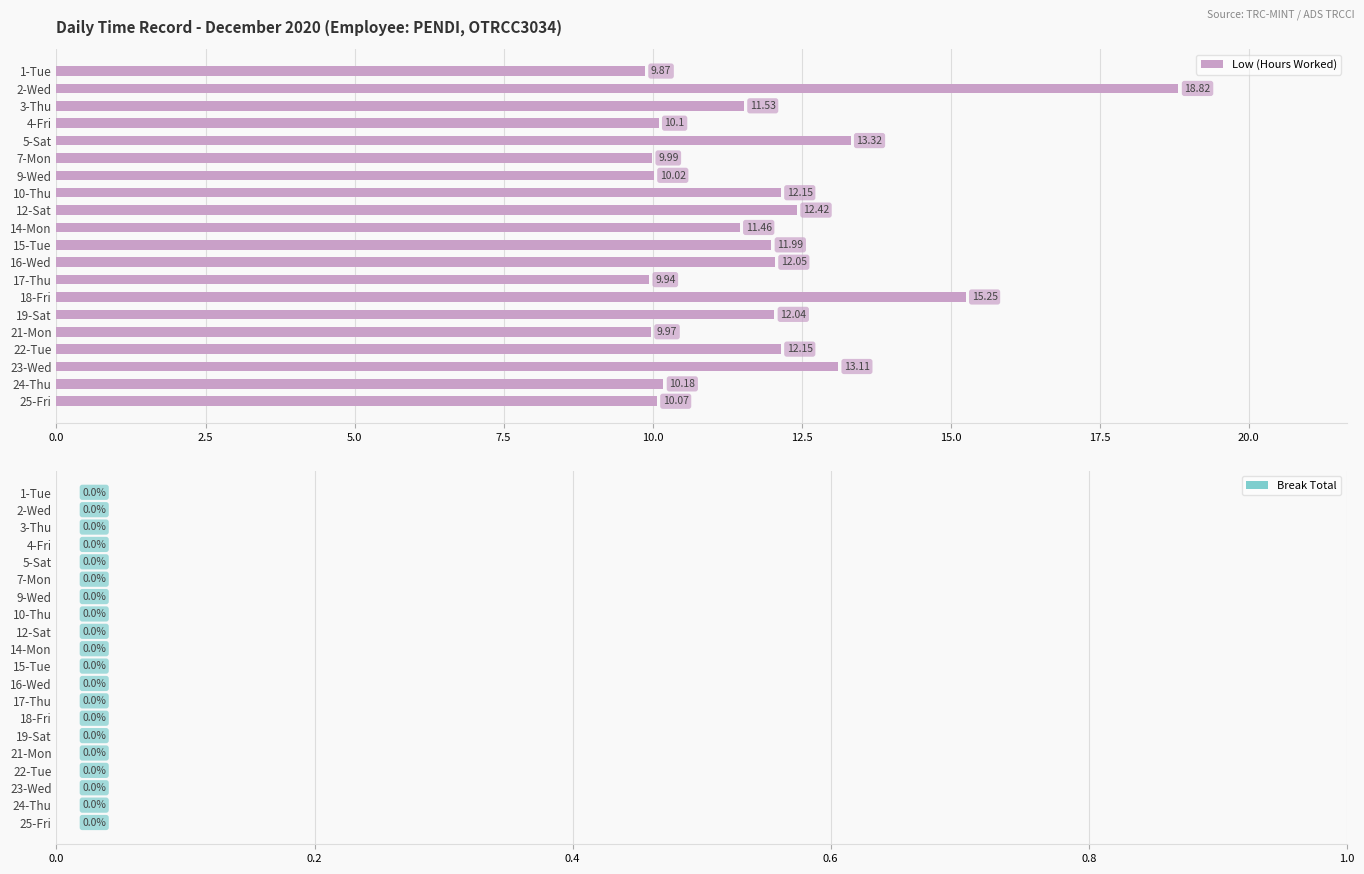

Between 9-Wed and 2-Wed, which is larger?

2-Wed